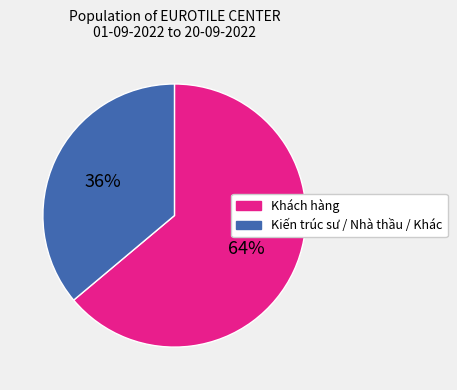

How many segments does this pie chart have?

2